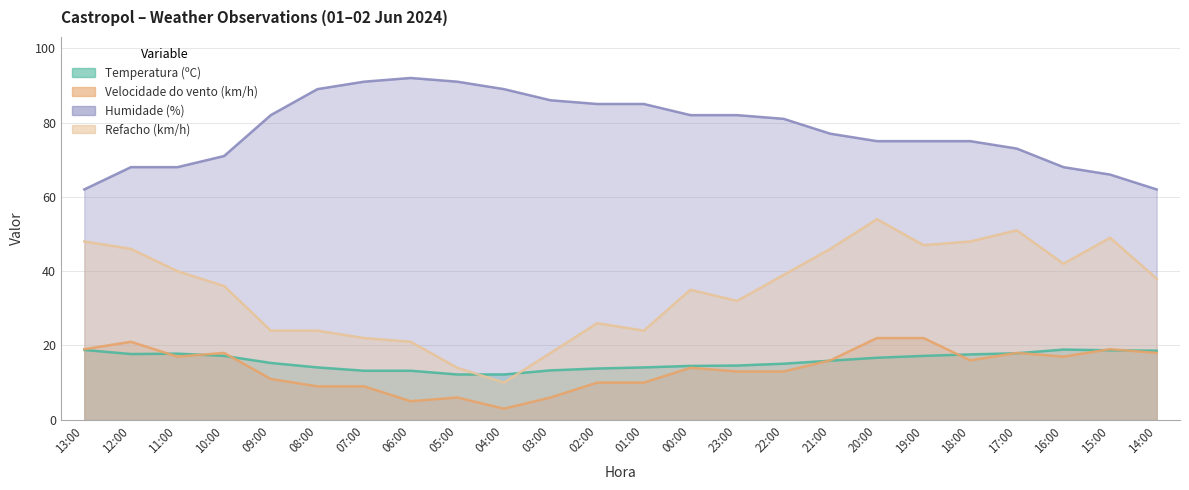

Where does the Temperatura (ºC) series first go above 15?

13:00